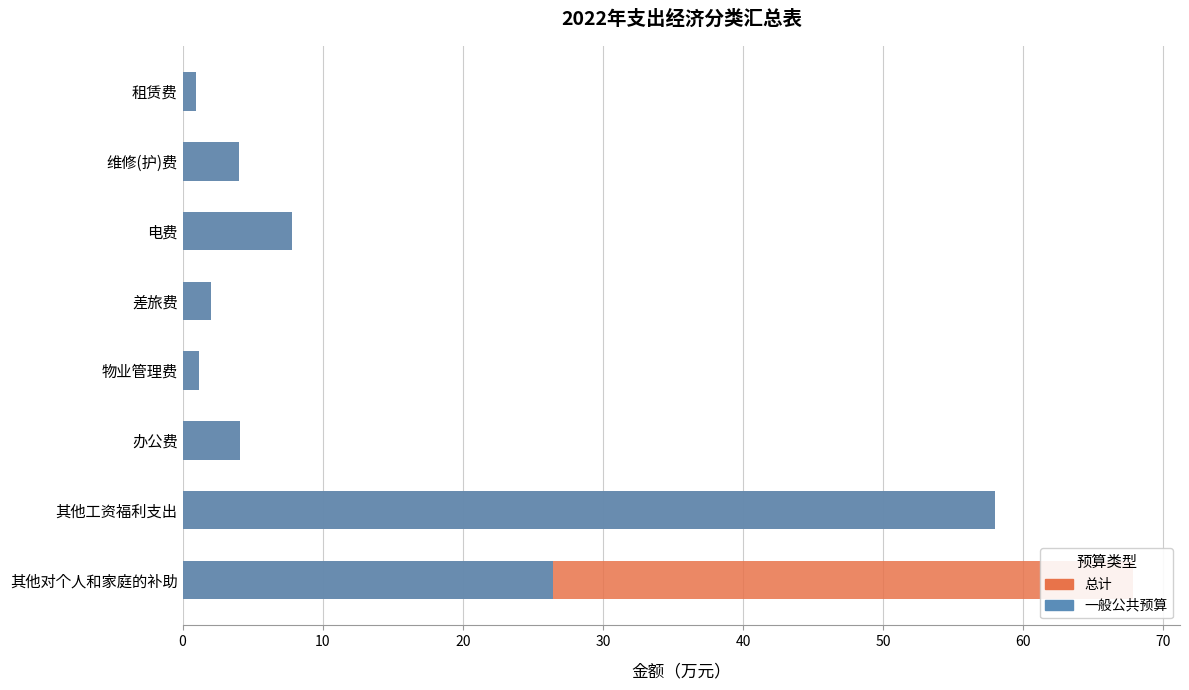

Which series has the largest total across all categories?

总计